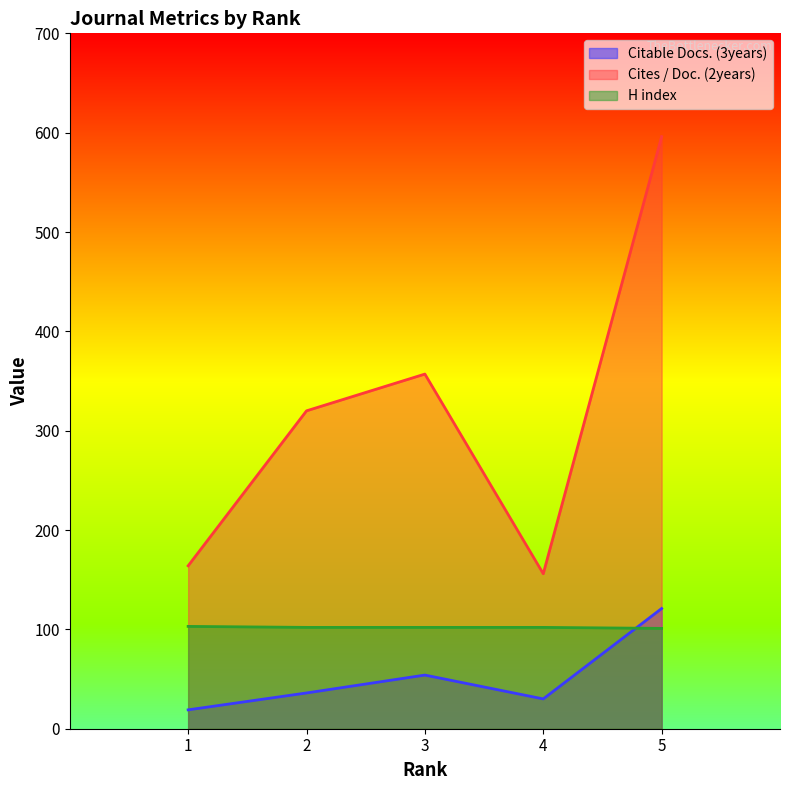

What is the average value of the Cites / Doc. (2years) series?

319